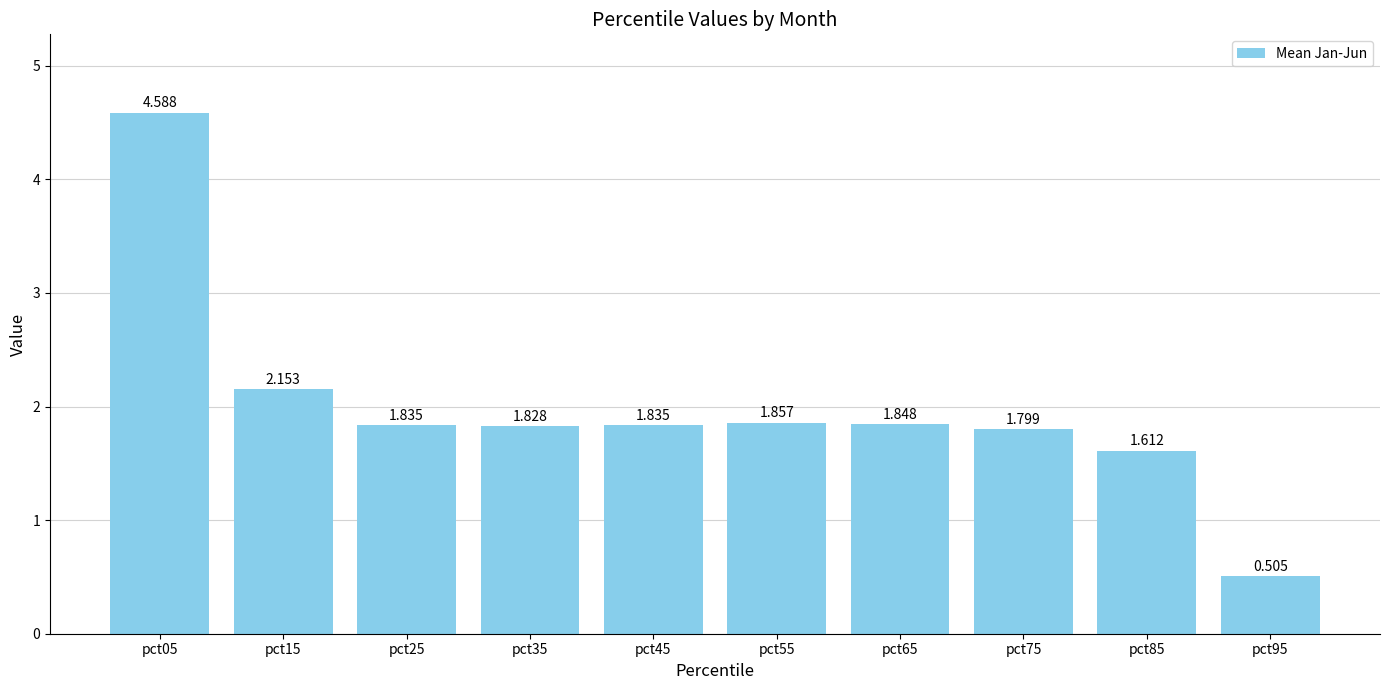

What is the value of the 1st bar from the left?

4.6